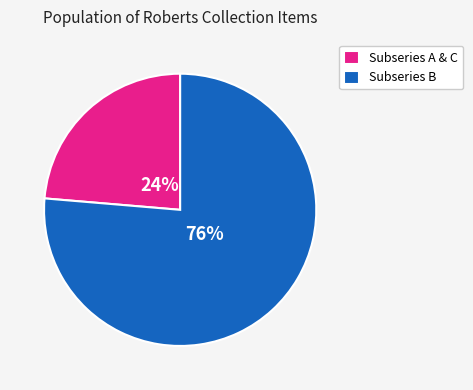

Is it true that Subseries A & C is 24% of the pie?

True